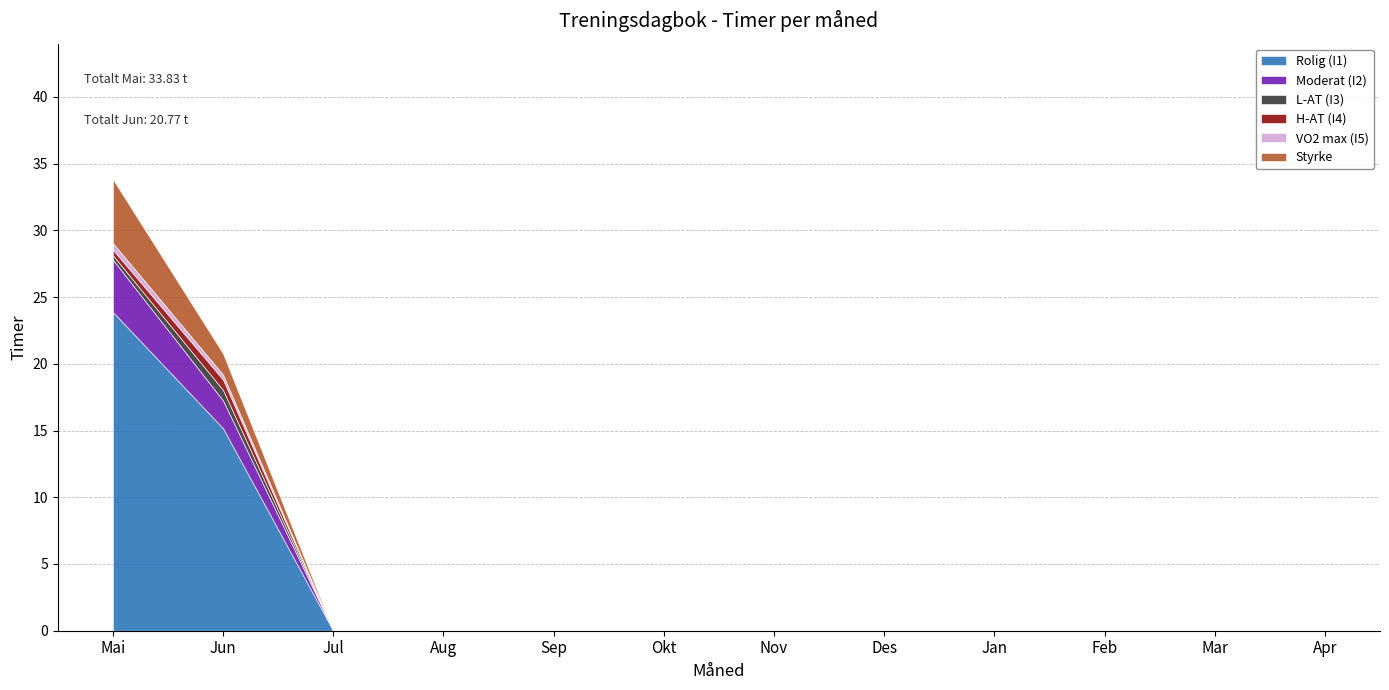

Where is L-AT (I3) nearest to the value 0?

Jul